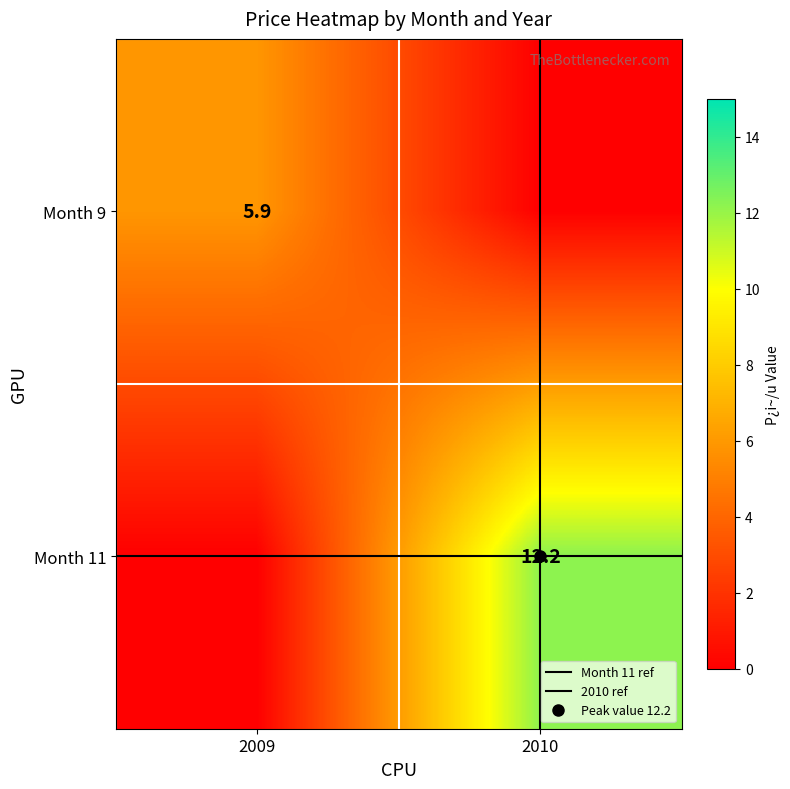

How many Month 9 values are between 0 and 5?

1